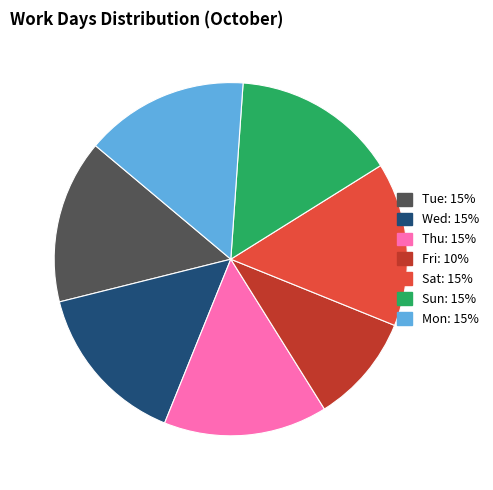

Combined, do Fri and Sat account for over 50%?

No